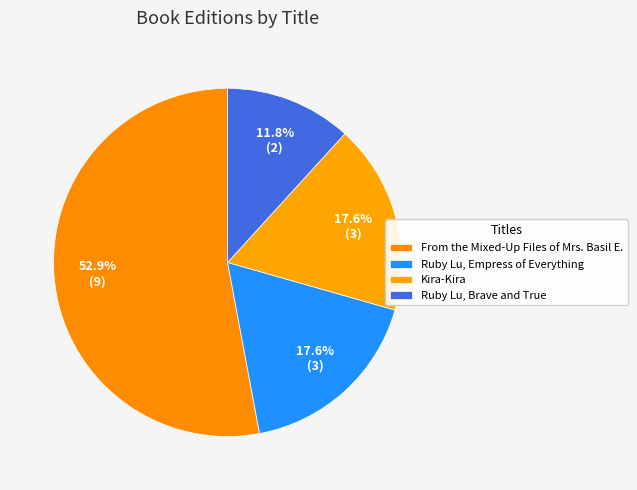

Which slice is the largest?

From the Mixed-Up Files of Mrs. Basil E.